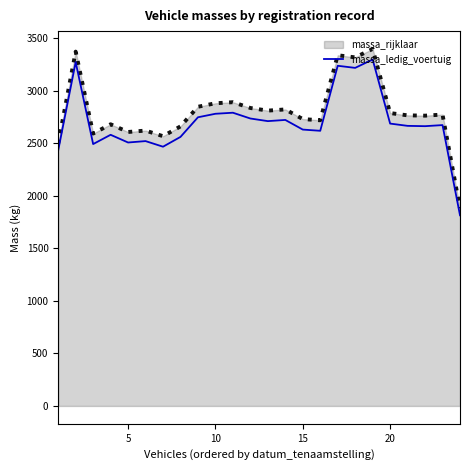

Which series has the widest spread of values?

massa_rijklaar